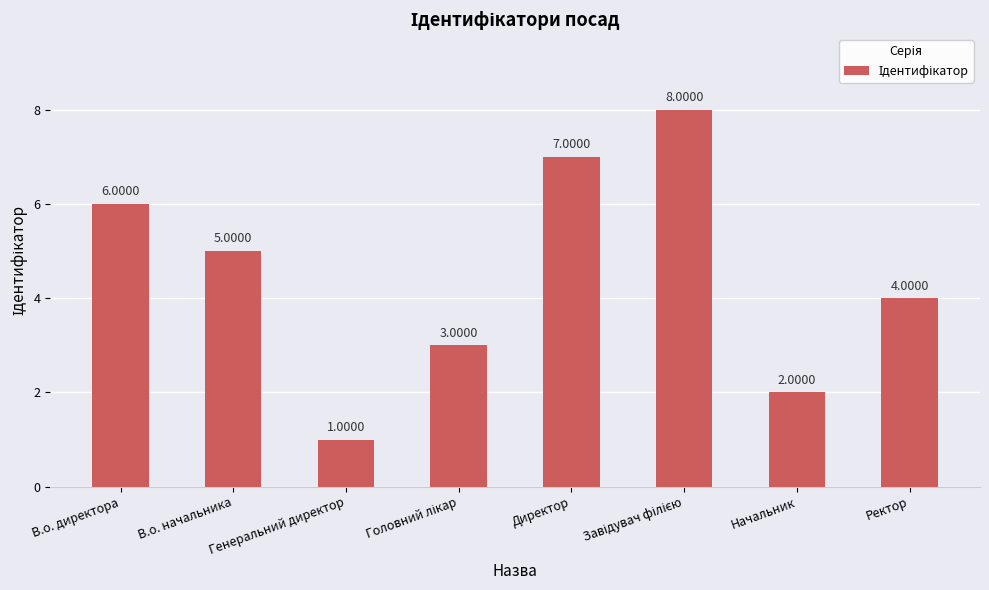

Does the chart contain stacked bars?

No